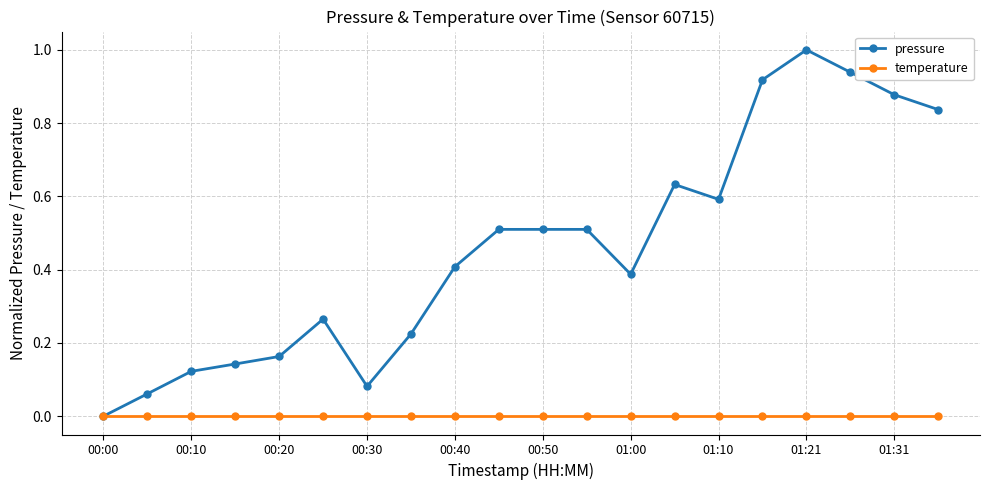

Does the chart display data point markers on the line(s)?

Yes